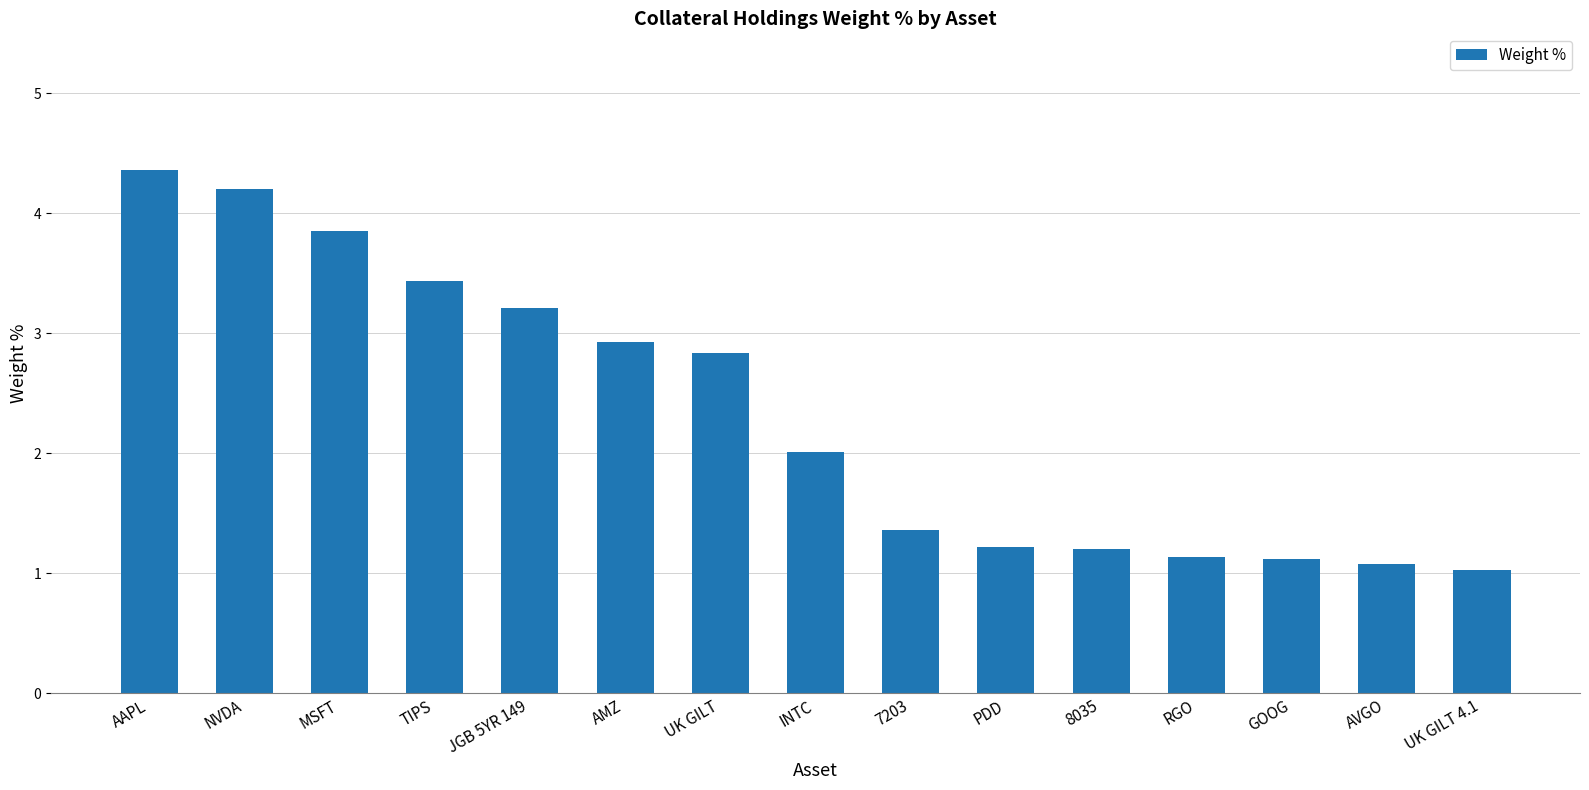

The chart shows a value of 2.0 at RGO. True or false?

False